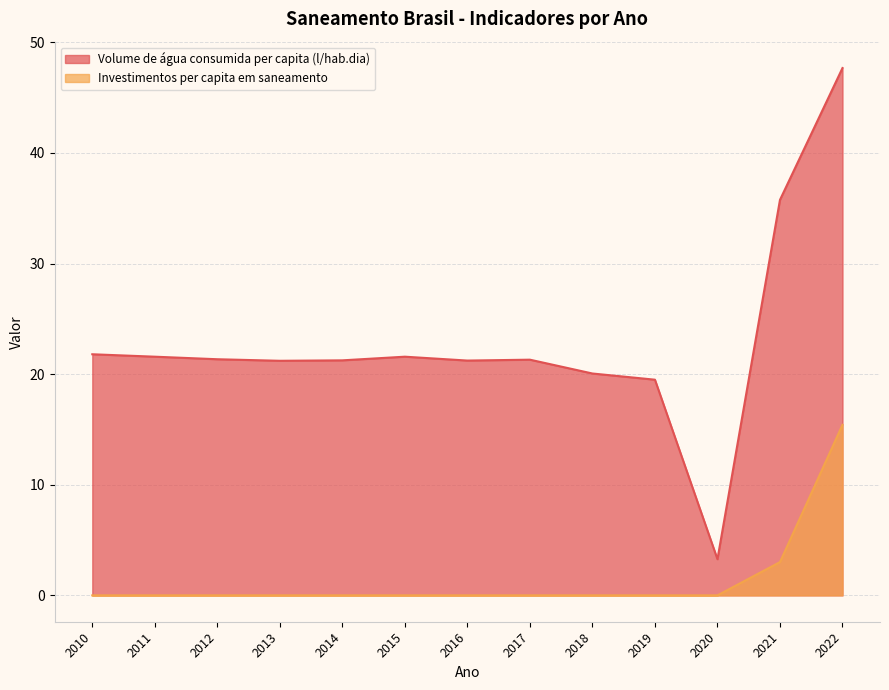

Which series has the widest spread of values?

Volume de água consumida per capita (l/hab.dia)